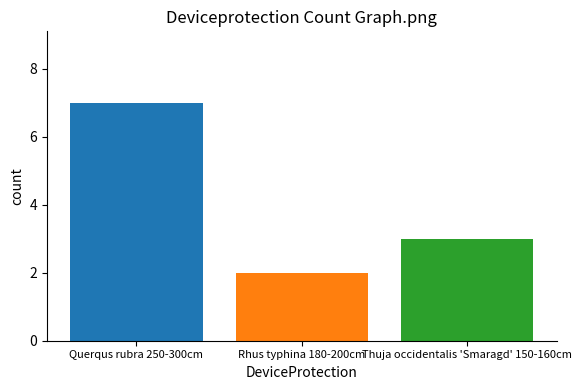

What is the change in value from Querqus rubra 250-300cm to Rhus typhina 180-200cm?

-5